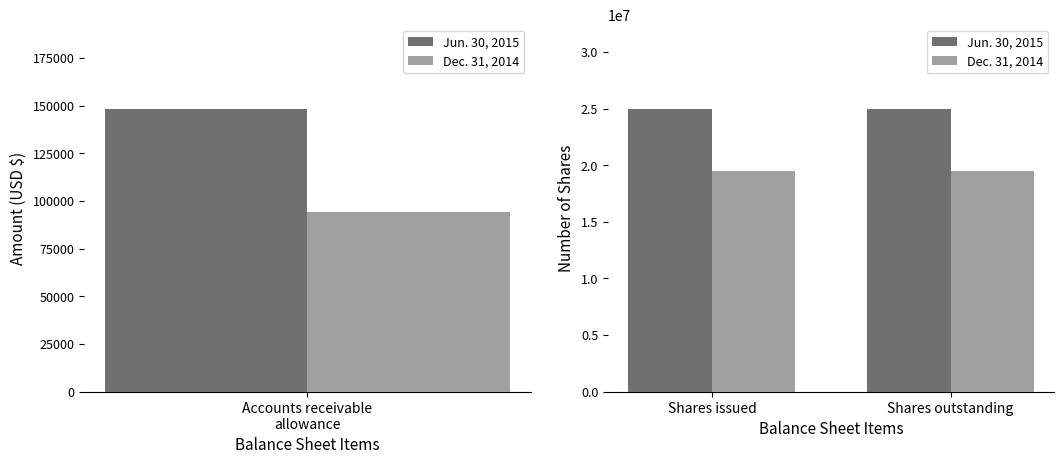

What is the label of the 1st bar from the left?

Shares issued